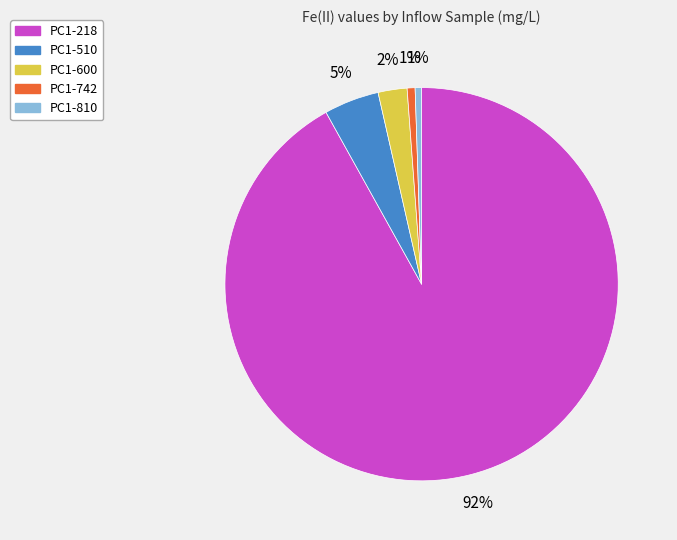

Between PC1-218 and PC1-600, which is larger?

PC1-218